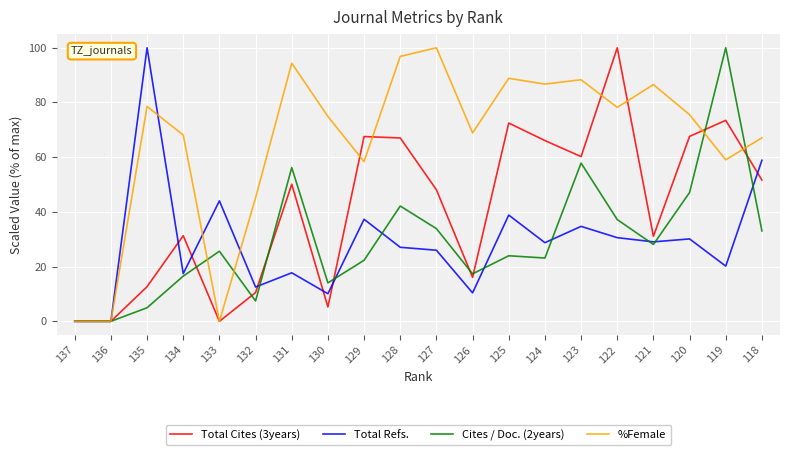

At which category does Total Cites (3years) reach its first local peak?

134